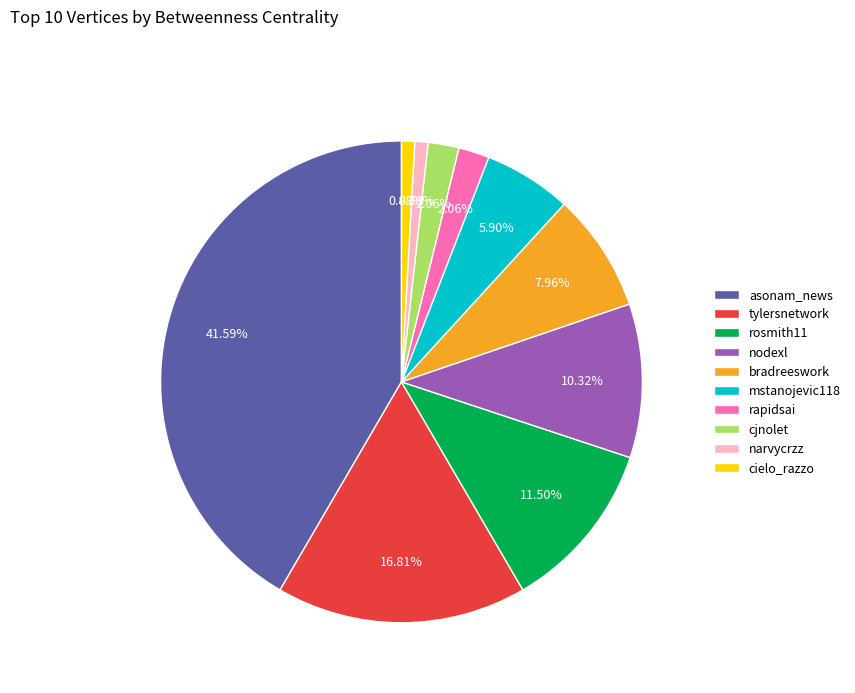

Between asonam_news and narvycrzz, which is larger?

asonam_news